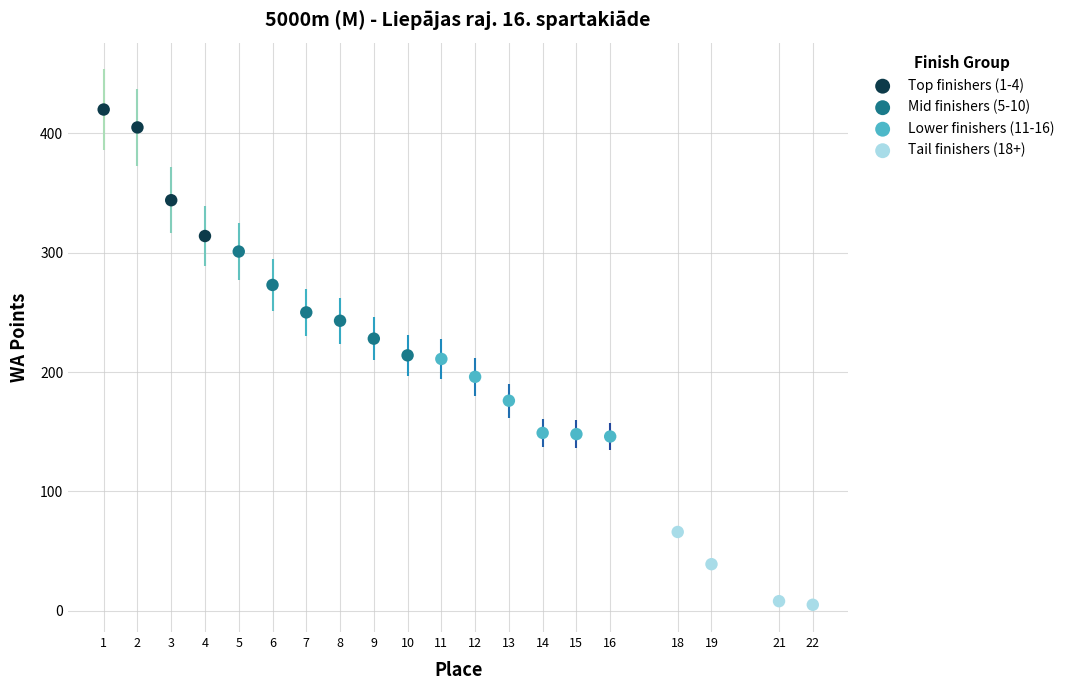

Which series reaches the maximum Y coordinate?

Top finishers (1-4)